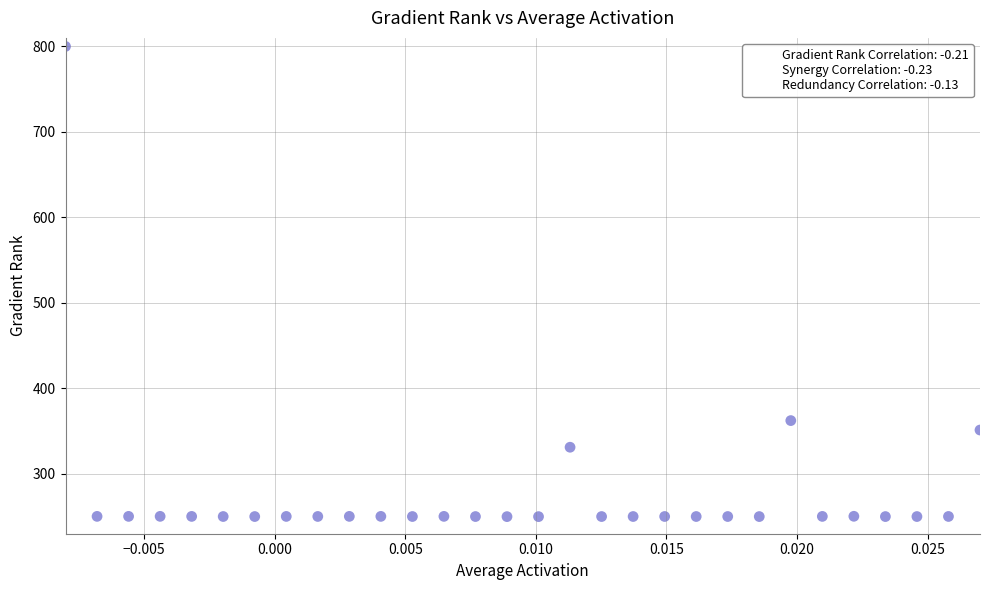

What Y value in the scatter plot is closest to 525?

362.3